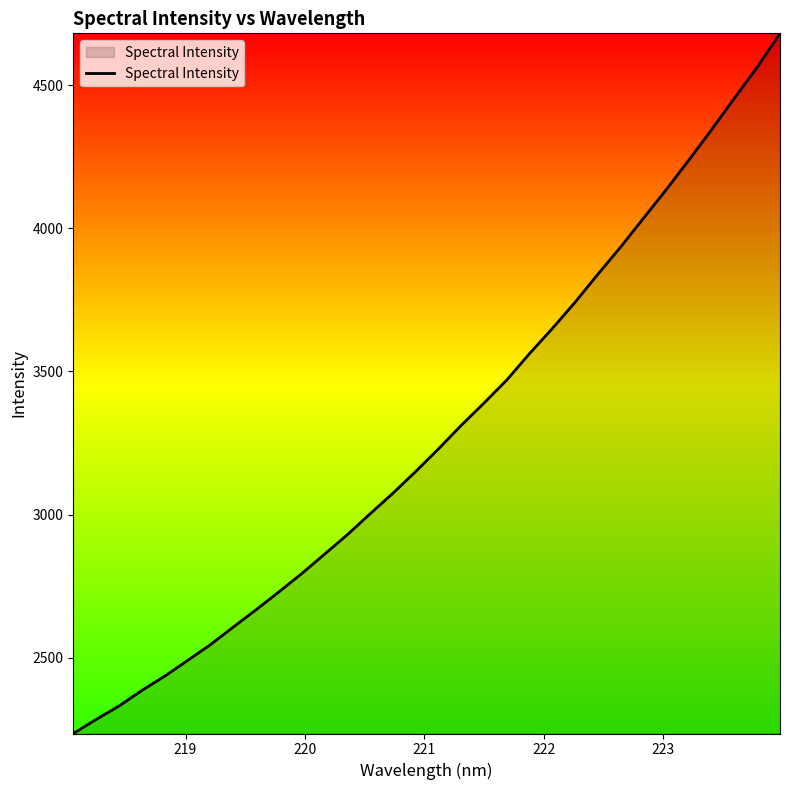

What is the smallest value displayed?

2235.2